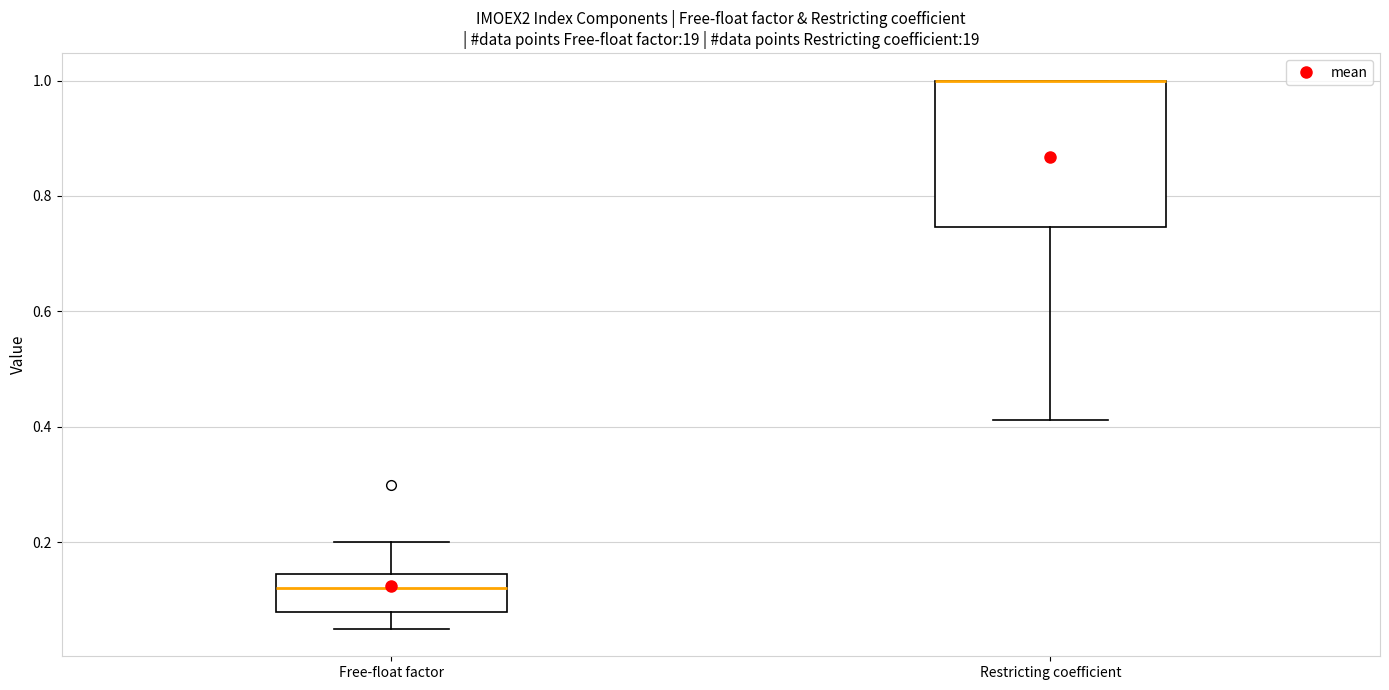

Reading left to right, read every box against the y-axis: the position of its median line, the range the box covers, and the ends of its whiskers. The values are not printed on the chart, so give them approximately, as read against the axis.

Free-float factor: median 0.12, box 0.08 to 0.14, whiskers 0.06 to 0.20
Restricting coefficient: median 1.00 (drawn on the box's upper edge), box 0.74 to 1.00, whiskers 0.42 to 1.00